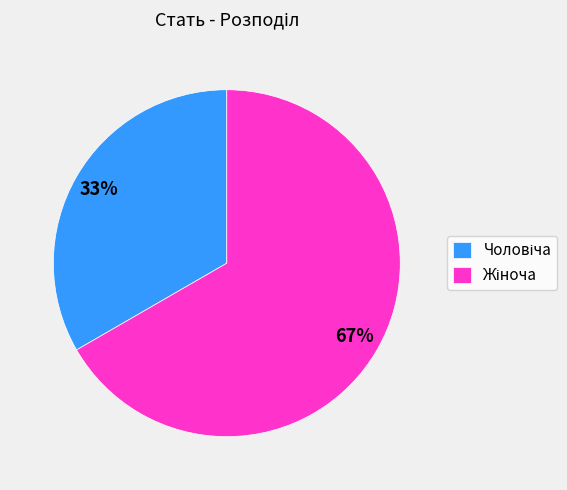

Is there any slice that represents more than half of the pie?

Yes